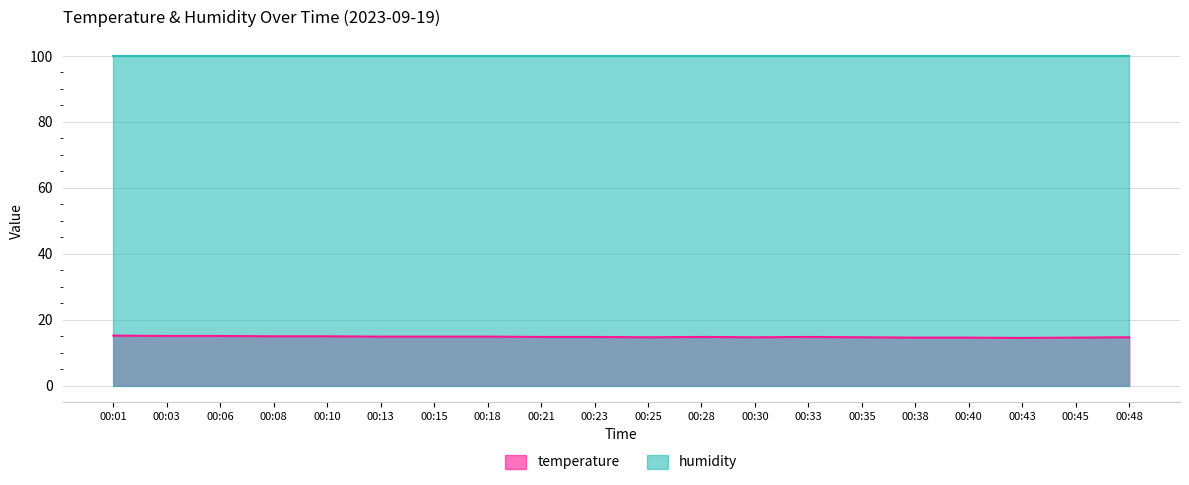

Where is the first local minimum?

00:25